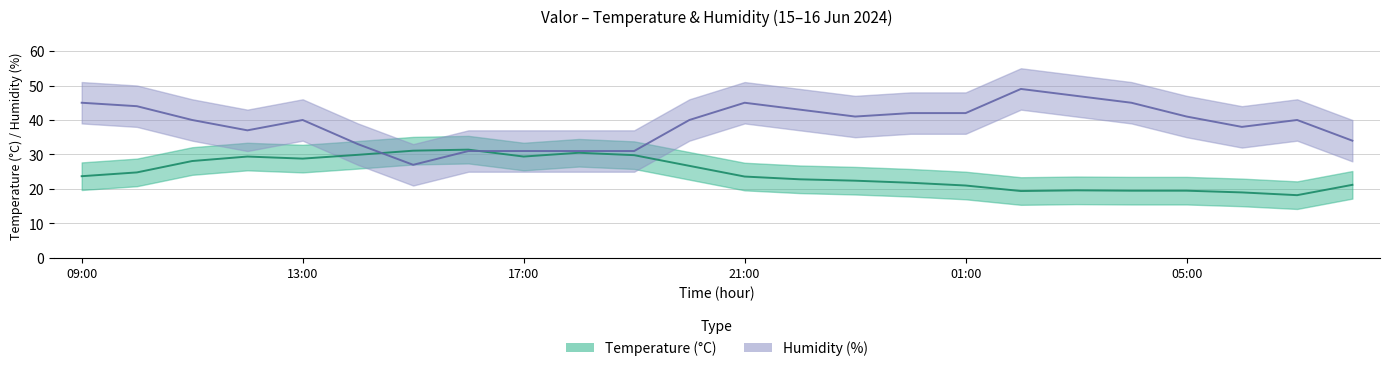

List the series in order of their peak value, lowest first.

Temperature (°C), Humidity (%)